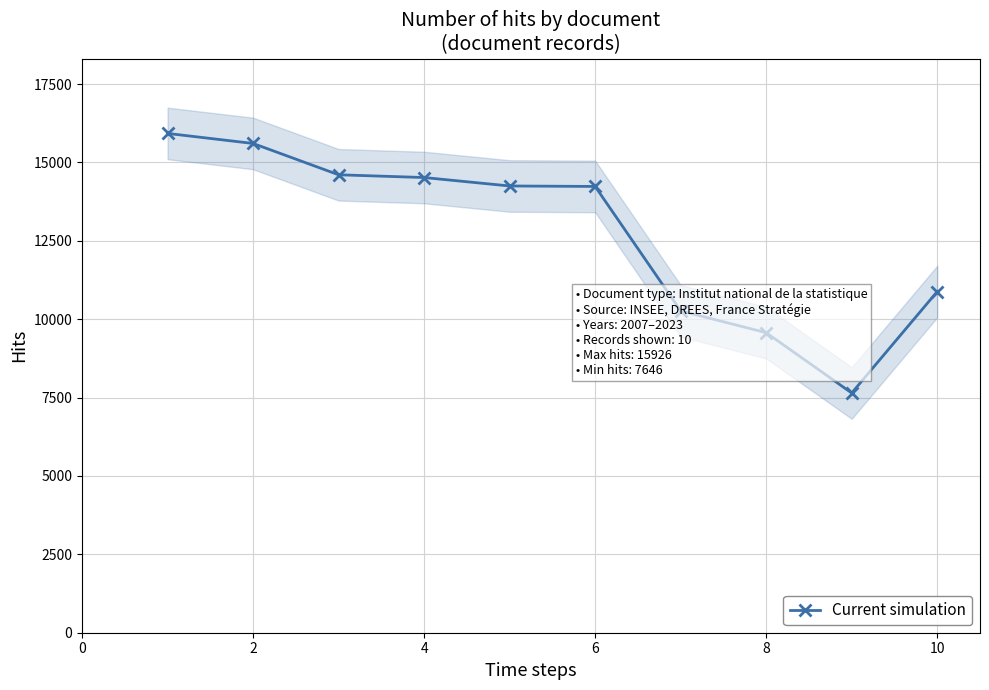

What is the smallest value displayed?

7646